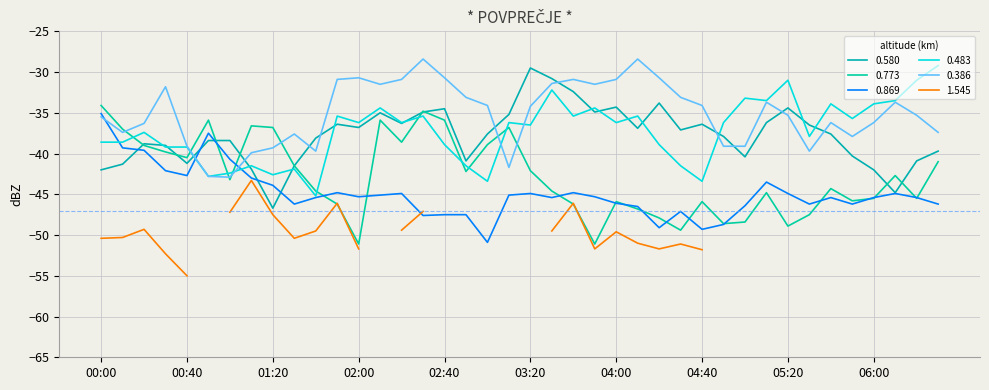

What is the average value of the 0.869 series?

-44.9